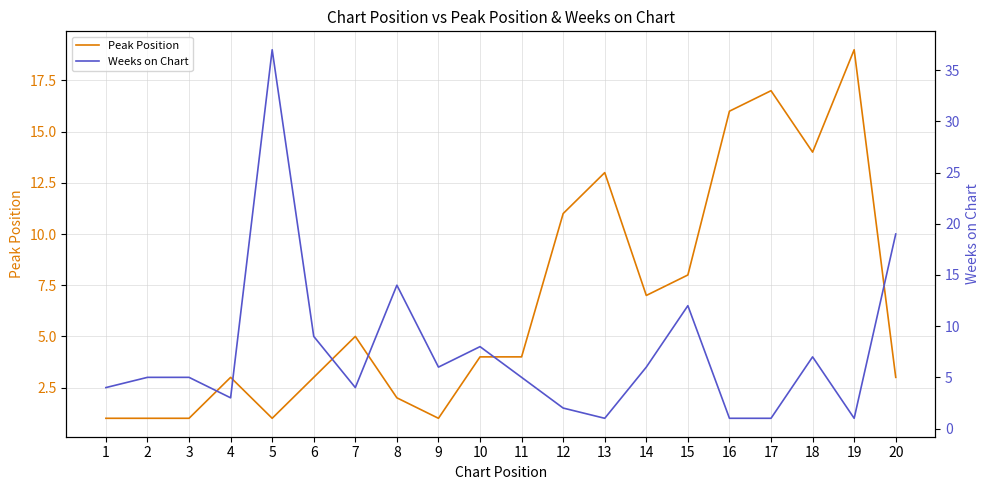

Which has a higher value, 3 or 18?

18